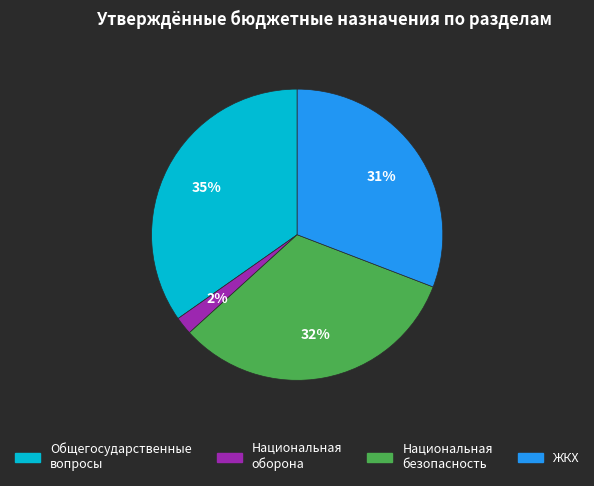

To the nearest percent, what is the average slice percentage?

25%